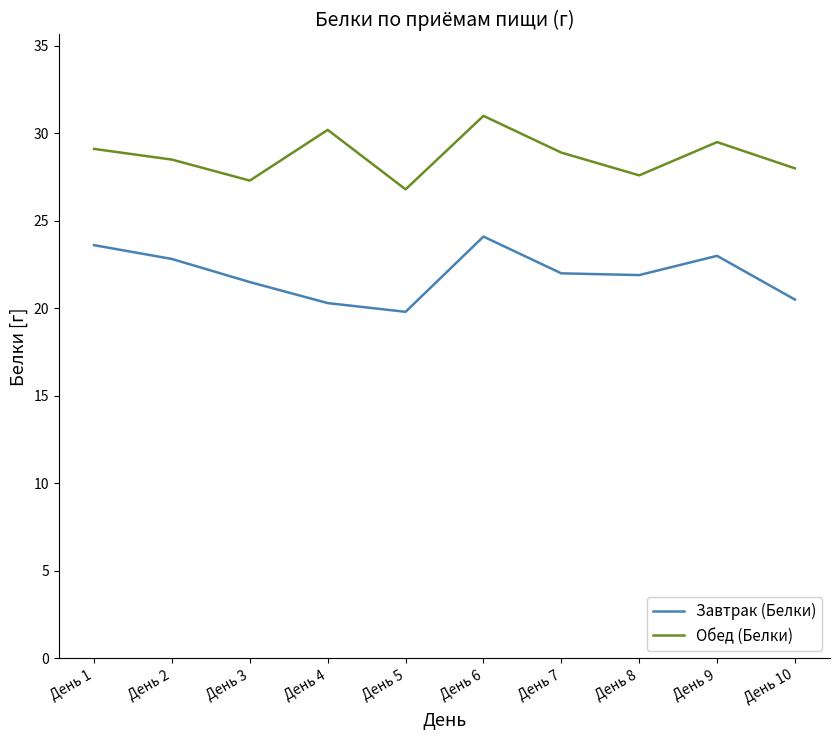

True or false: Обед (Белки) has a value of 14.7 at День 8.

False